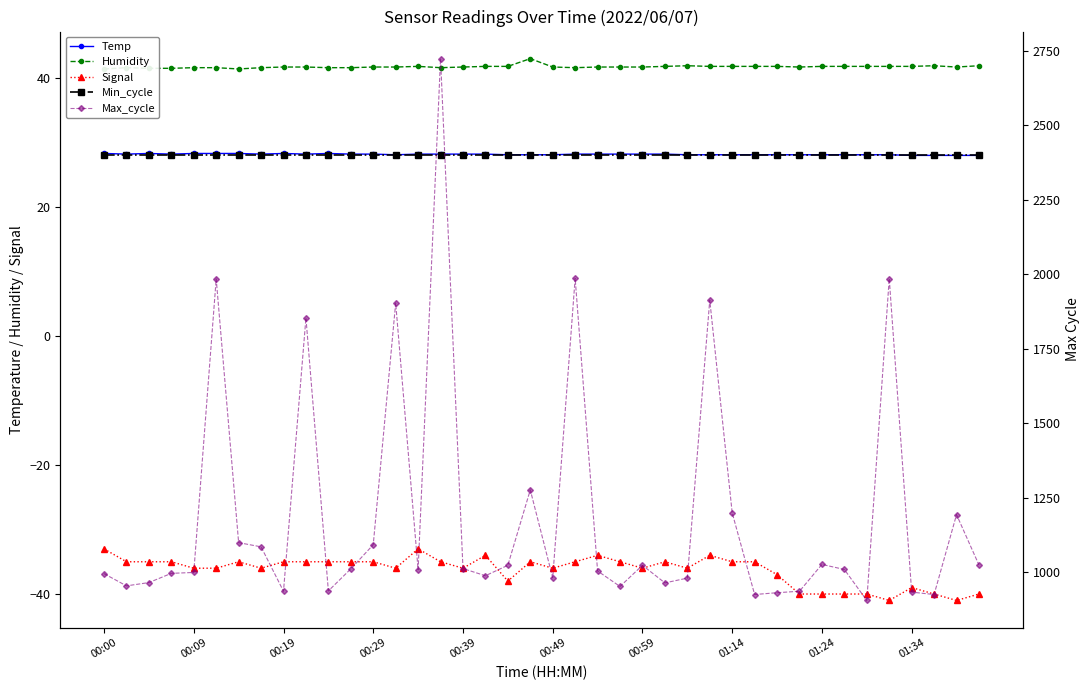

How many series are shown in this chart?

5